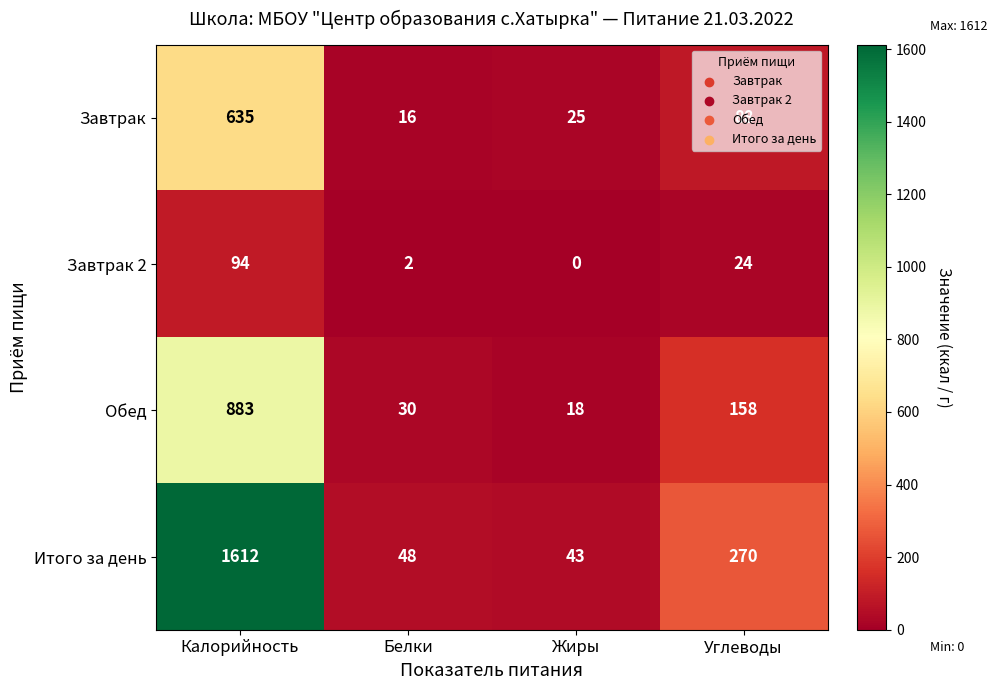

What is the greatest value displayed?

1612